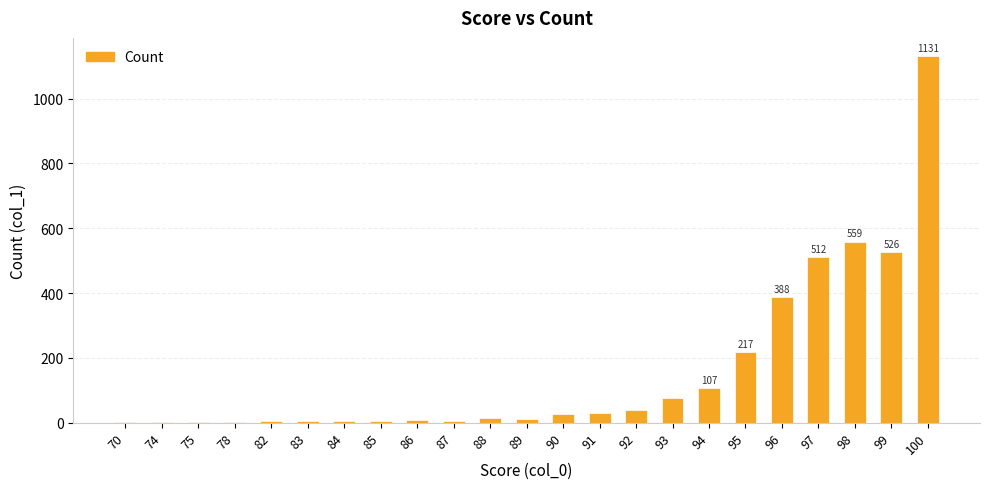

The chart shows a value of 26 at 90. True or false?

True